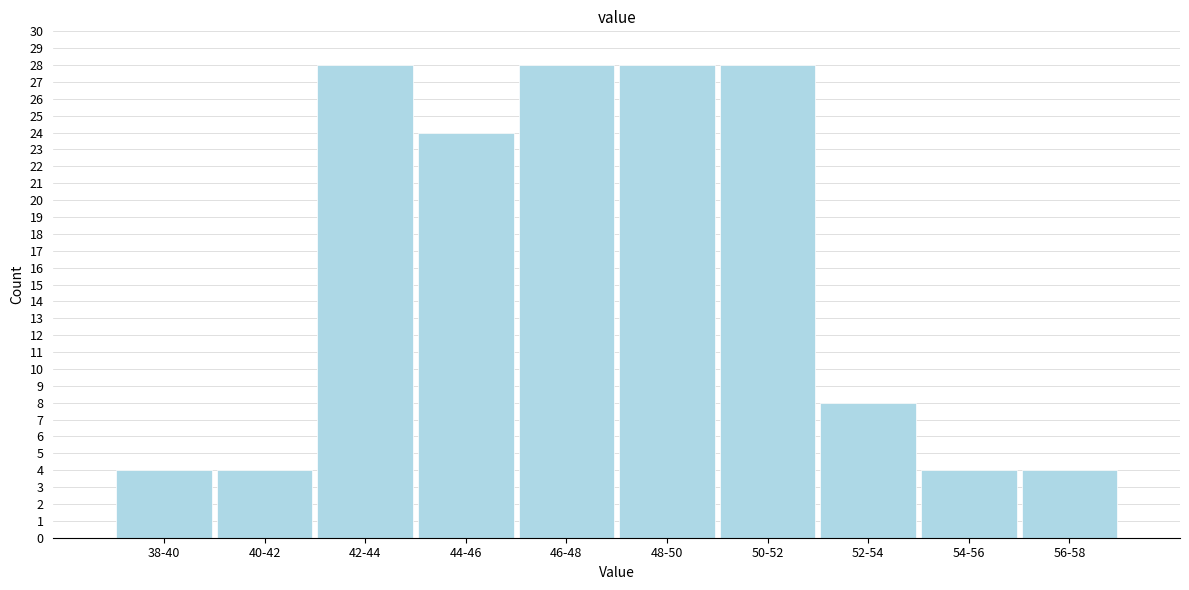

Reading right to left, list all the values displayed in this chart.

56-58=4	54-56=4	52-54=8	50-52=28	48-50=28	46-48=28	44-46=24	42-44=28	40-42=4	38-40=4